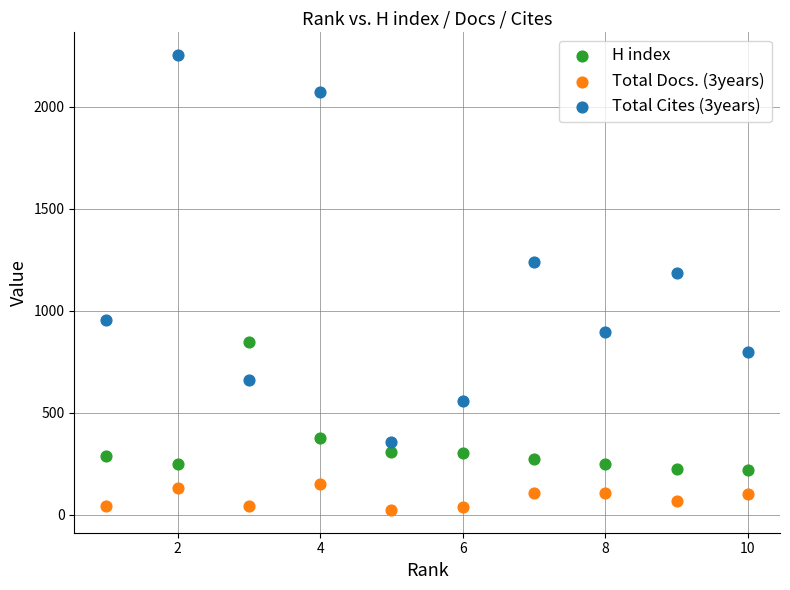

Which series reaches the minimum Y coordinate?

Total Docs. (3years)